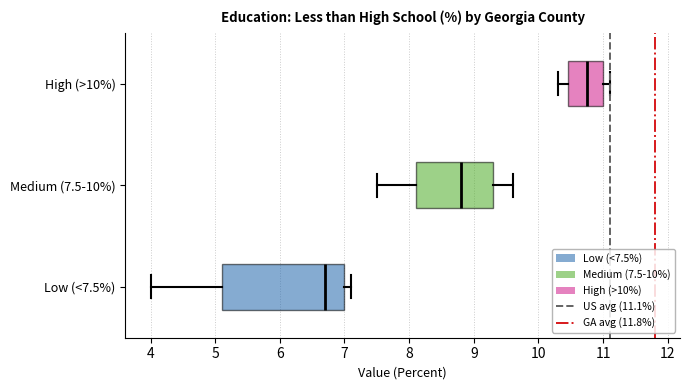

Where does the left whisker of the box for Medium (7.5-10%) end on the x-axis? The values are not printed on the chart, so give them approximately, as read against the axis.

7.5